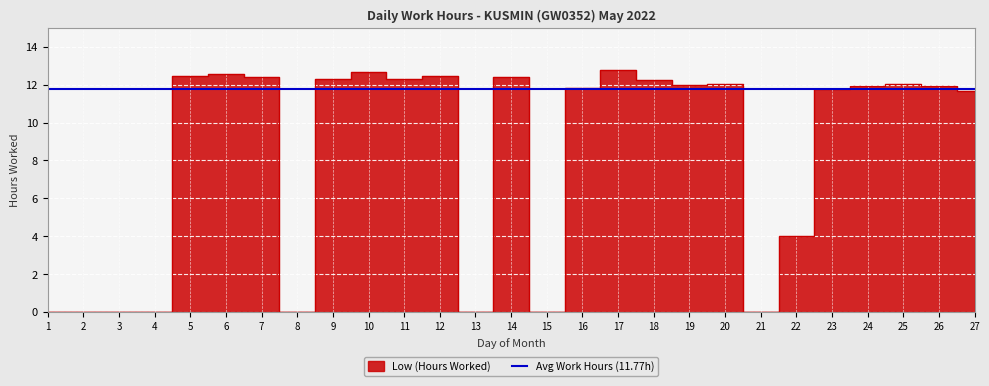

How many data points are above 11?

18